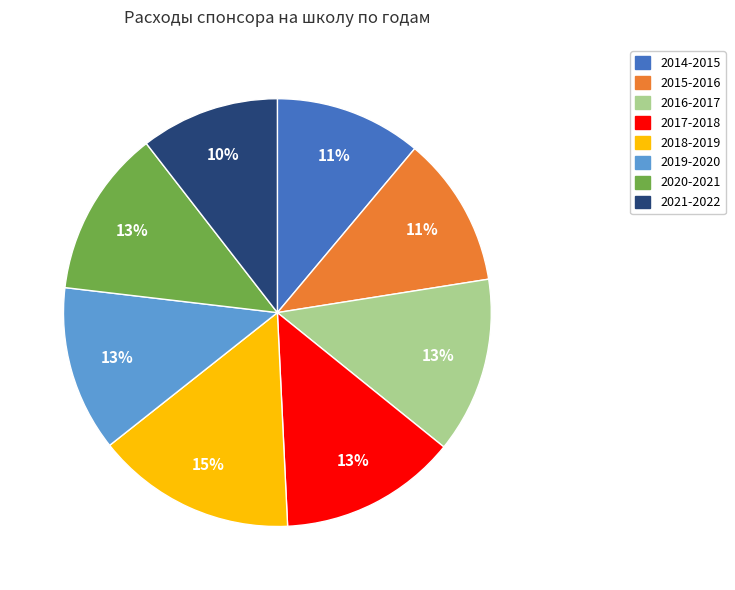

Which has a higher value, 2021-2022 or 2016-2017?

2016-2017